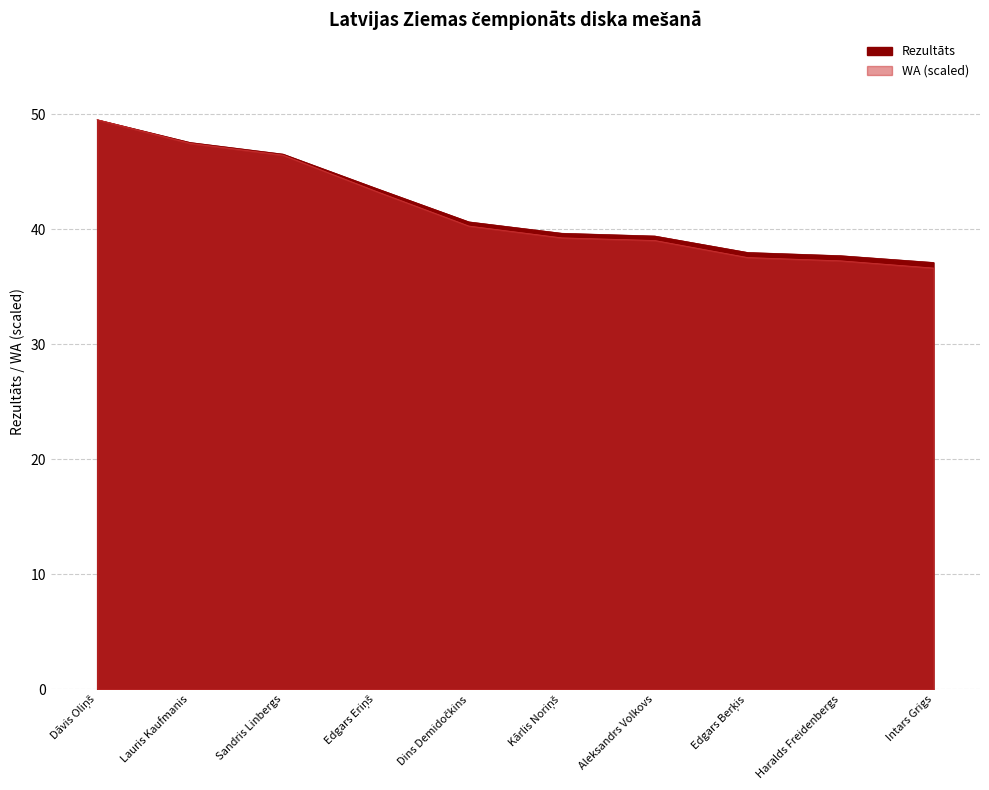

Is the value of Rezultāts at Haralds Freidenbergs greater than the value of WA at Edgars Eriņš?

No